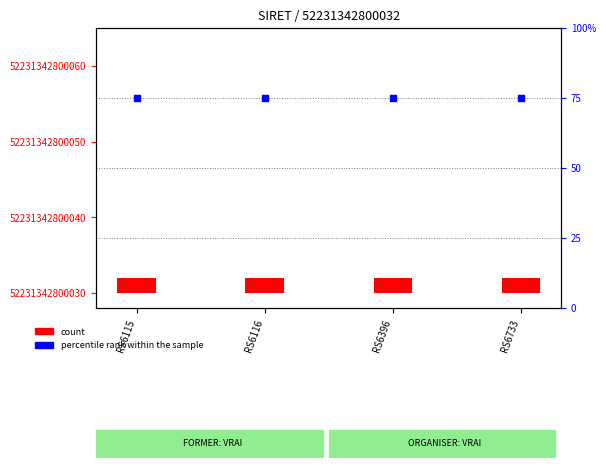

What are all the series names shown in the legend?

count, percentile rank within the sample